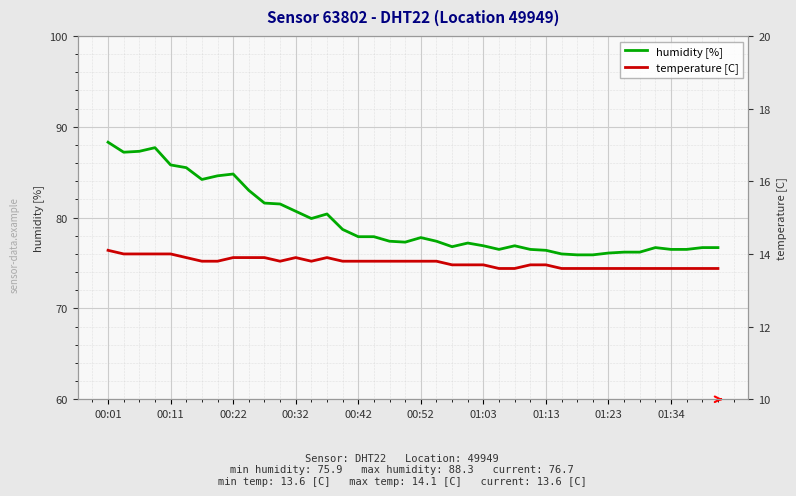

Which label corresponds to the largest value in the chart?

00:01